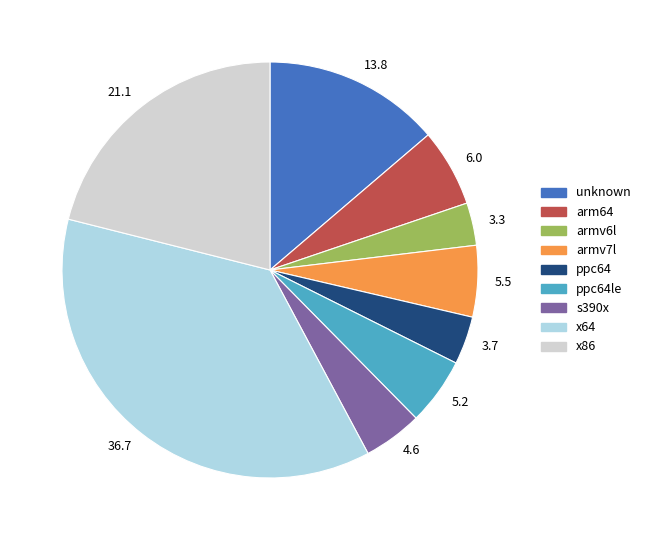

What is the ratio of the value at armv6l to the value at arm64?

0.5